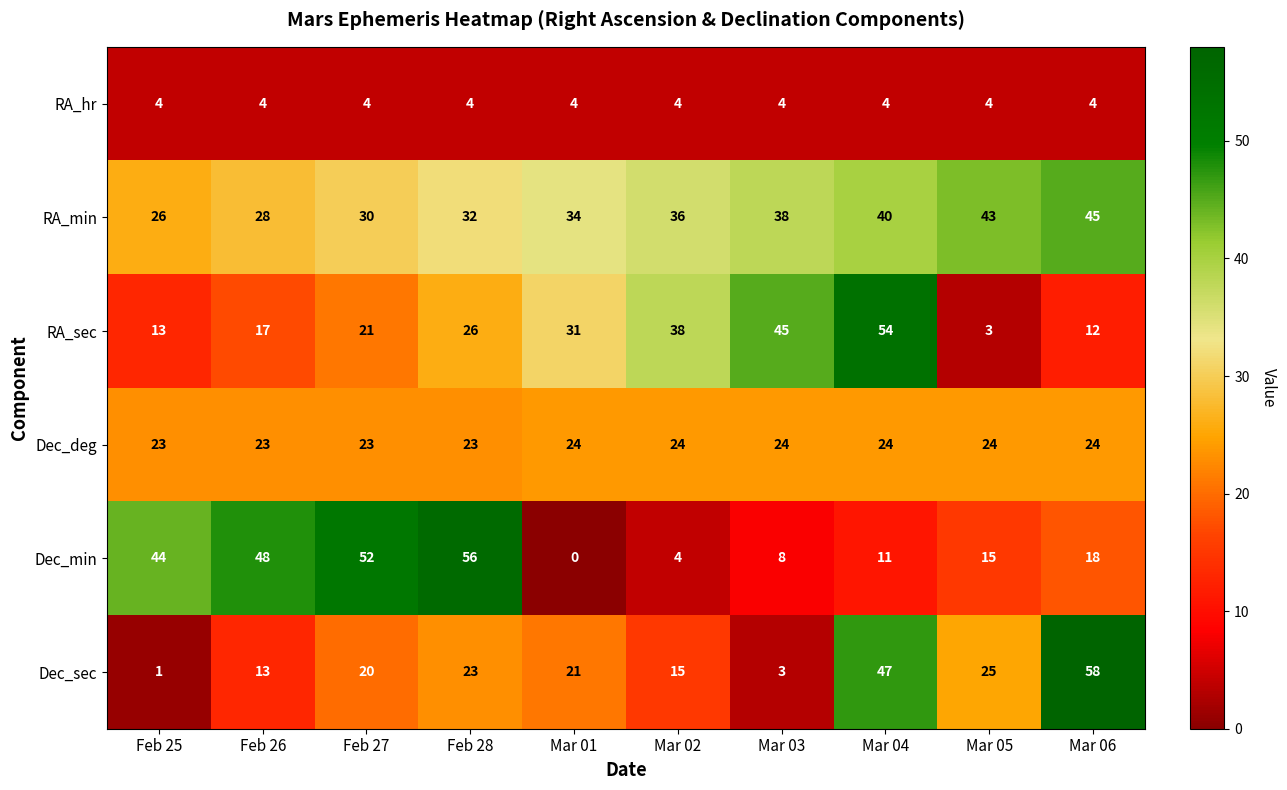

What is the minimum value for RA_min?

26